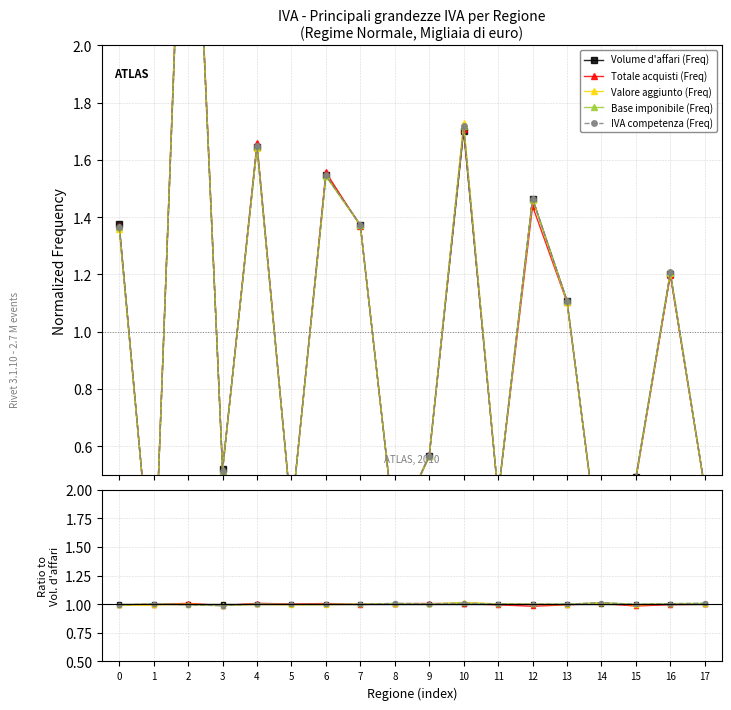

Between 12 and 17, which series saw the biggest shift?

Totale acquisti (Freq)